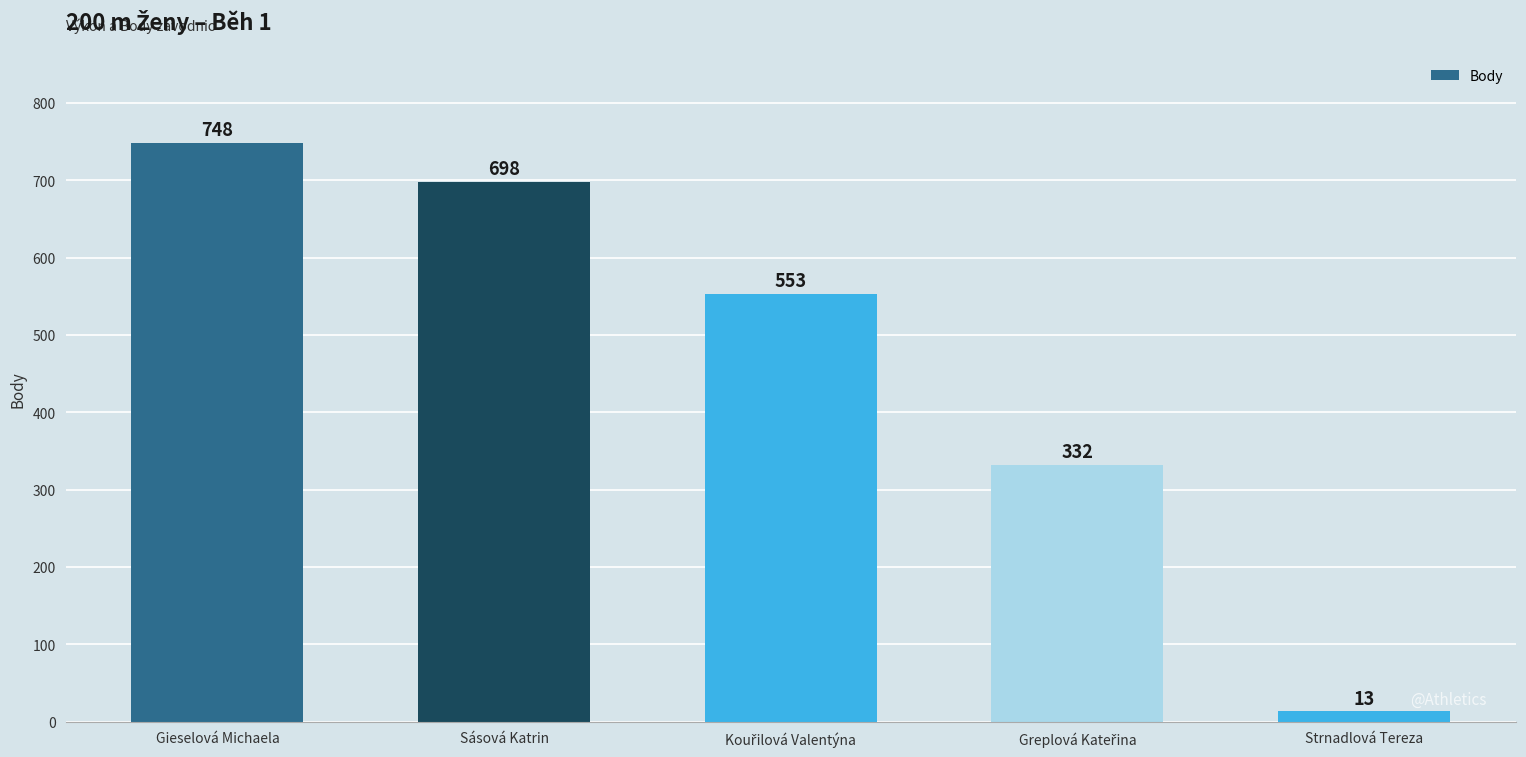

How many bars are there in total?

5